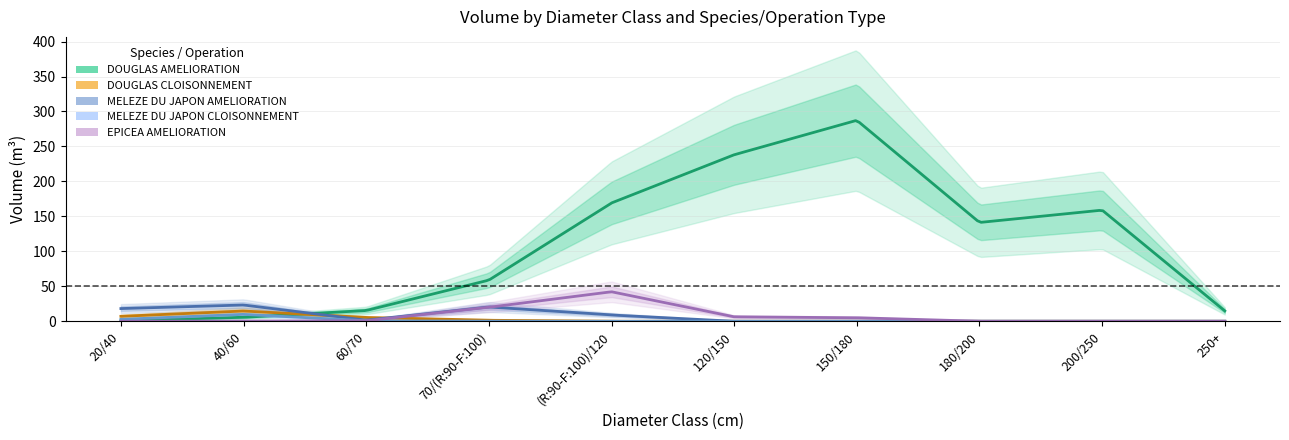

Reading right to left, extract all data points from this chart.

DOUGLAS AMELIORATION: 250+=14.8	200/250=158.9	180/200=141.3	150/180=287.4	120/150=238.1	(R:90-F:100)/120=169.2	70/(R:90-F:100)=58.8	60/70=15.4	40/60=5.6	20/40=0.6
DOUGLAS CLOISONNEMENT: 250+=0.0	200/250=0.0	180/200=0.0	150/180=0.0	120/150=0.0	(R:90-F:100)/120=0.0	70/(R:90-F:100)=1.4	60/70=5.4	40/60=14.6	20/40=7.1
MELEZE DU JAPON AMELIORATION: 250+=0.0	200/250=0.0	180/200=0.0	150/180=0.0	120/150=0.0	(R:90-F:100)/120=9.0	70/(R:90-F:100)=20.4	60/70=1.6	40/60=23.3	20/40=18.2
MELEZE DU JAPON CLOISONNEMENT: 250+=0.0	200/250=0.0	180/200=0.0	150/180=0.0	120/150=0.0	(R:90-F:100)/120=0.0	70/(R:90-F:100)=0.0	60/70=0.5	40/60=9.9	20/40=2.8
EPICEA AMELIORATION: 250+=0.0	200/250=0.0	180/200=0.0	150/180=5.1	120/150=6.4	(R:90-F:100)/120=42.2	70/(R:90-F:100)=20.0	60/70=0.7	40/60=0.2	20/40=0.0